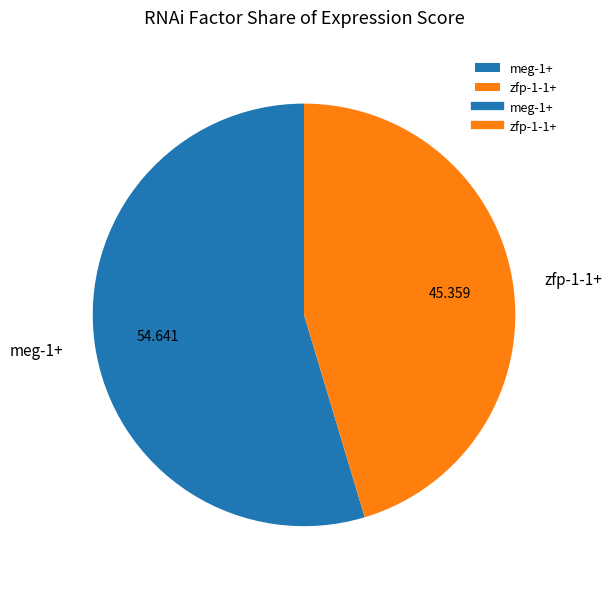

Rank the categories by value from lowest to highest.

zfp-1-1+, meg-1+